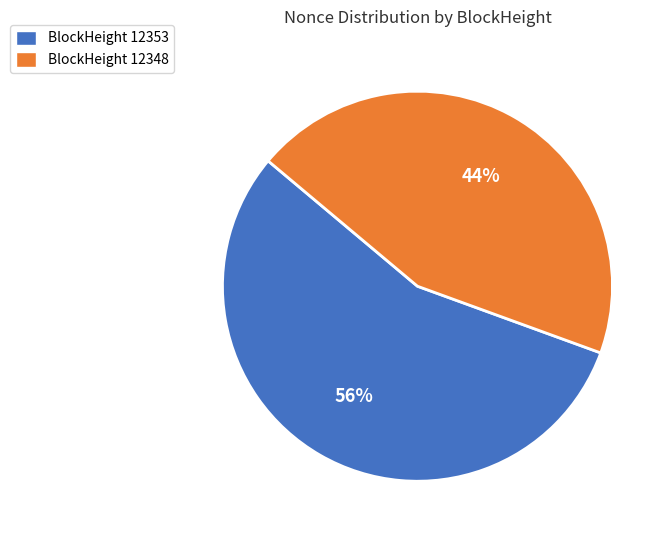

Between BlockHeight 12348 and BlockHeight 12353, which is larger?

BlockHeight 12353